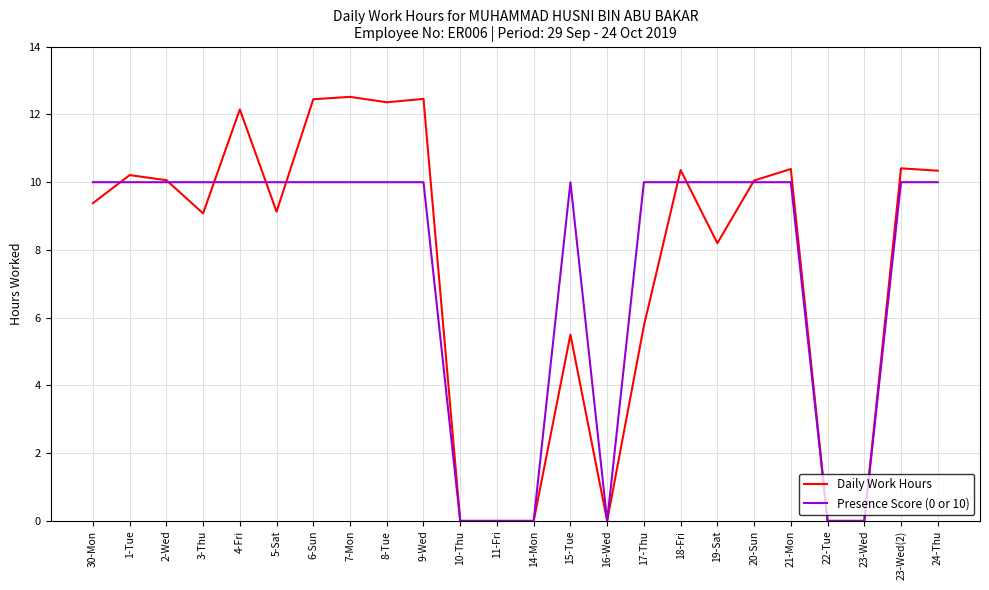

Does the chart have visible grid lines?

Yes